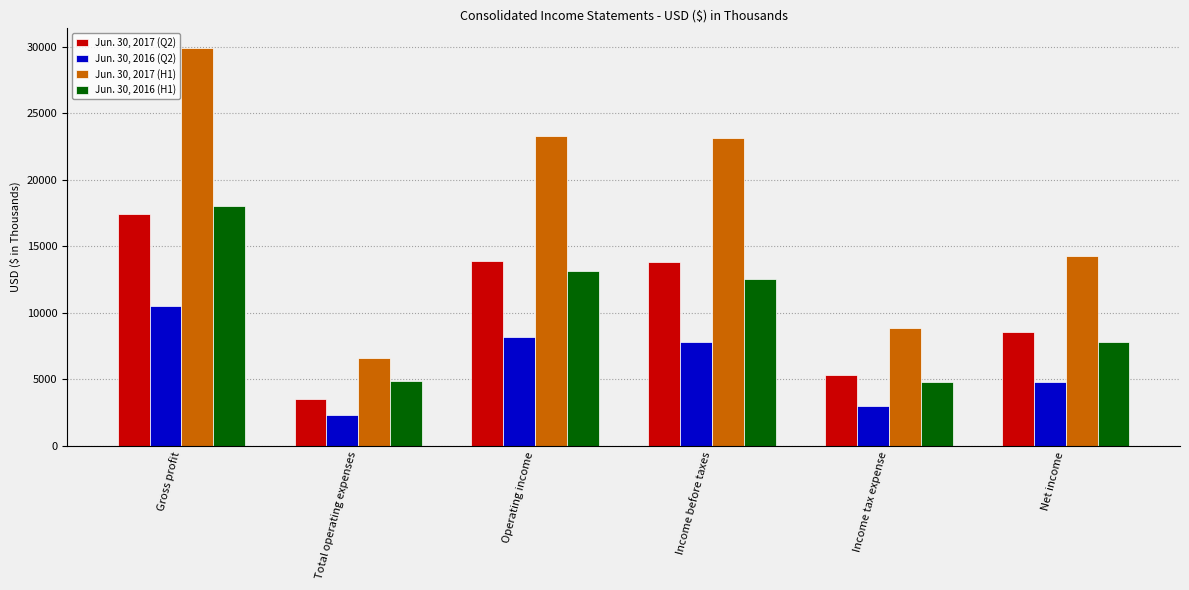

Rank the series by their maximum value, from highest to lowest.

Jun. 30, 2017 (H1), Jun. 30, 2016 (H1), Jun. 30, 2017 (Q2), Jun. 30, 2016 (Q2)